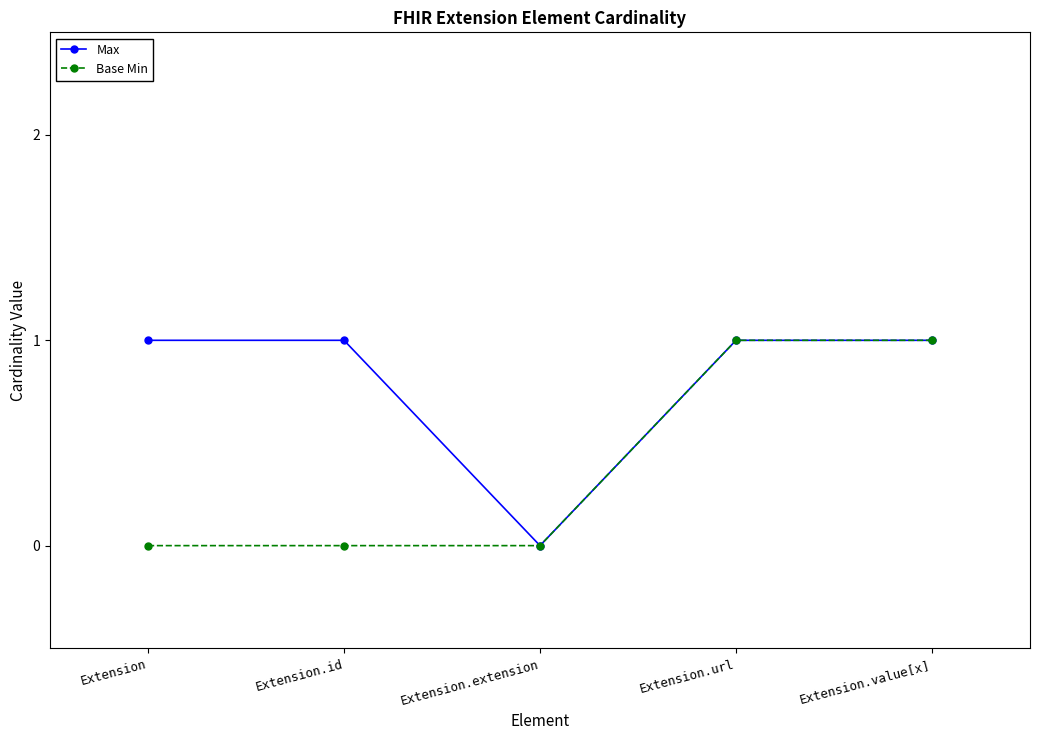

What is the highest value of the Max series?

1